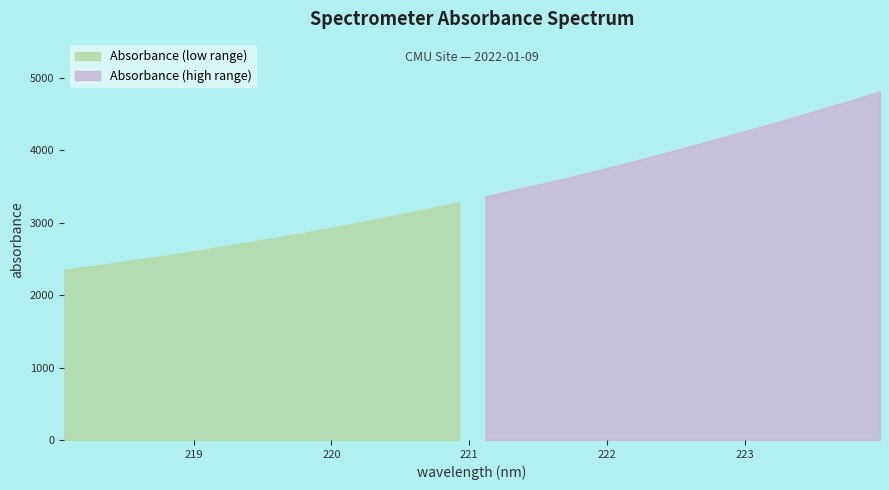

What position from the left is 220.1623?

12